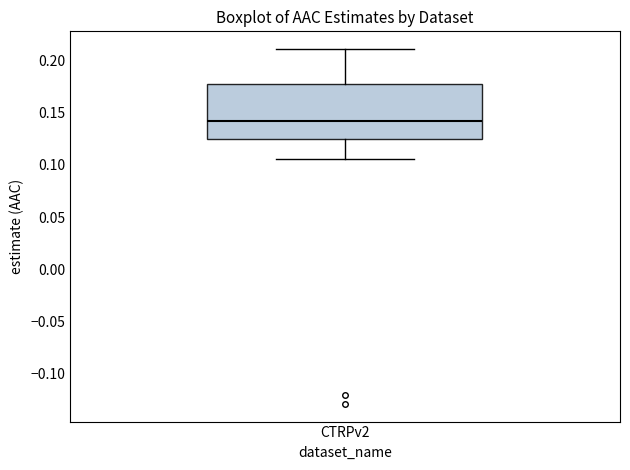

Where does the median line of the box for CTRPv2 sit on the y-axis? The values are not printed on the chart, so give them approximately, as read against the axis.

0.140